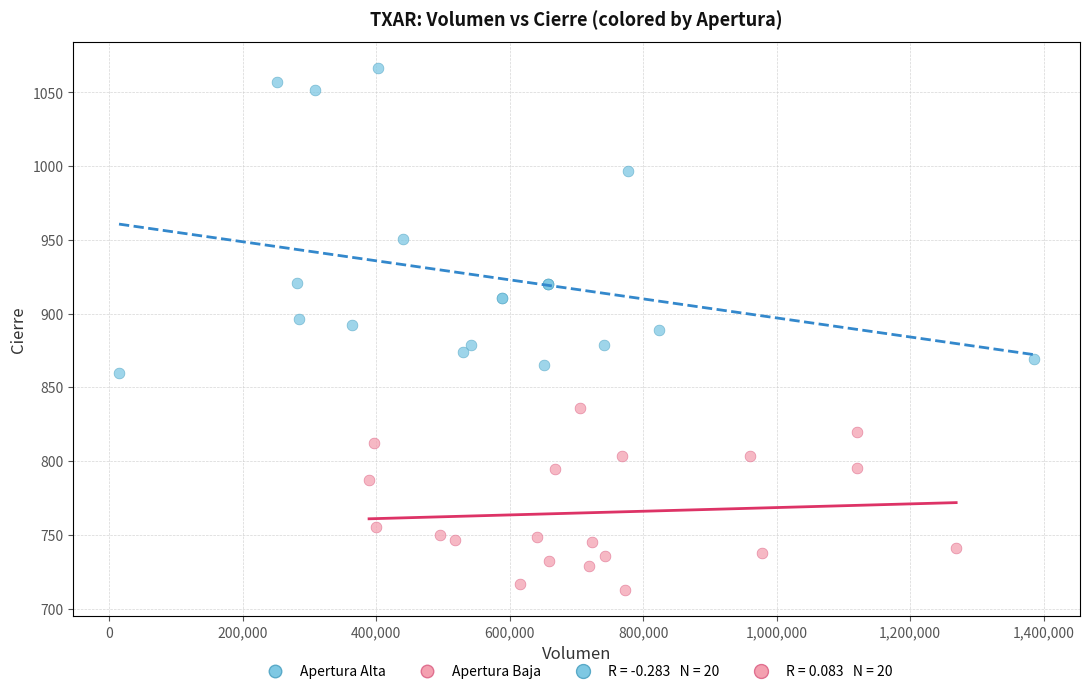

Which series reaches the maximum Y coordinate?

Apertura Alta